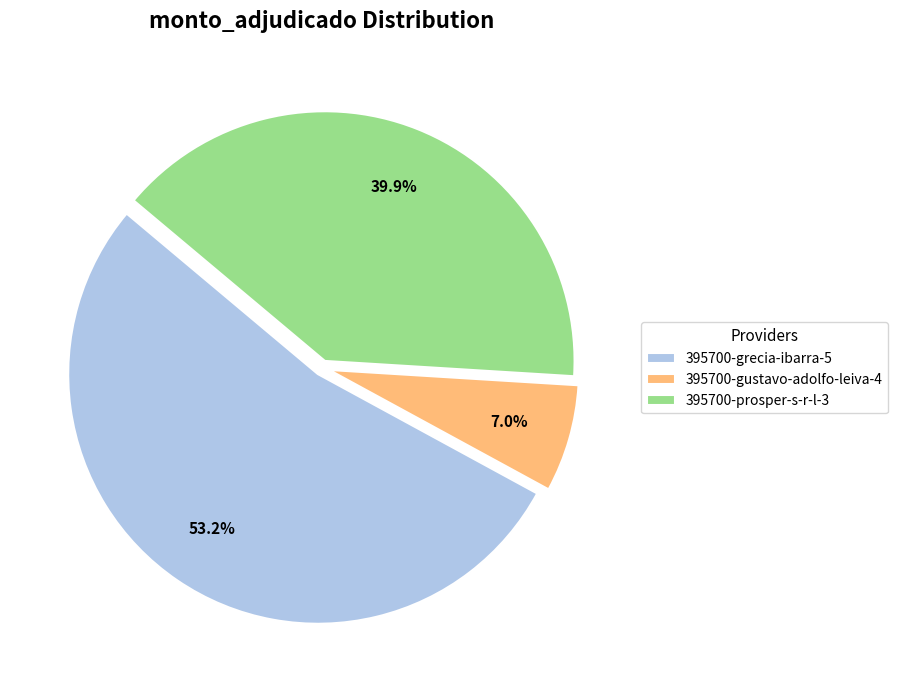

Rank the categories by value from lowest to highest.

395700-gustavo-adolfo-leiva-4, 395700-prosper-s-r-l-3, 395700-grecia-ibarra-5